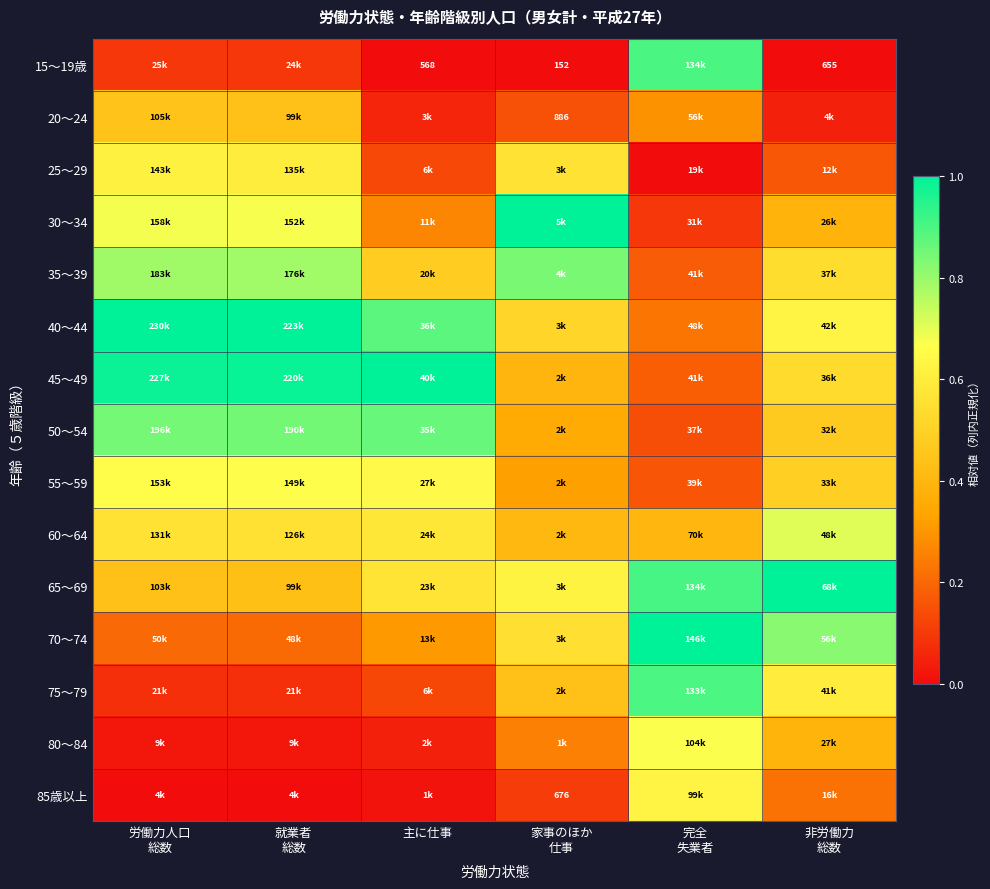

How many 40～44 values are between 0 and 1?

6